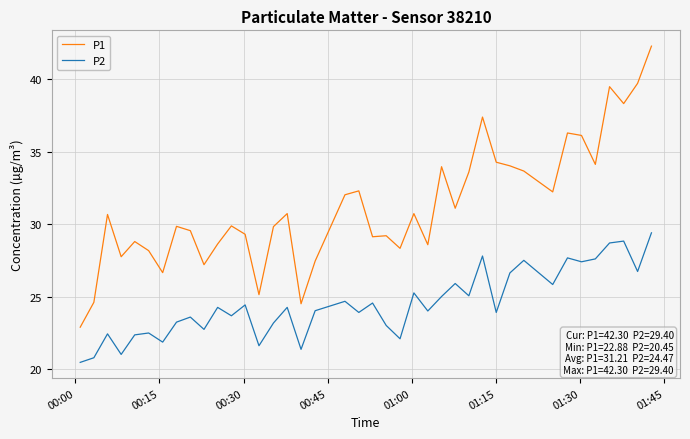

True or false: P2 and P1 cross at least once.

False